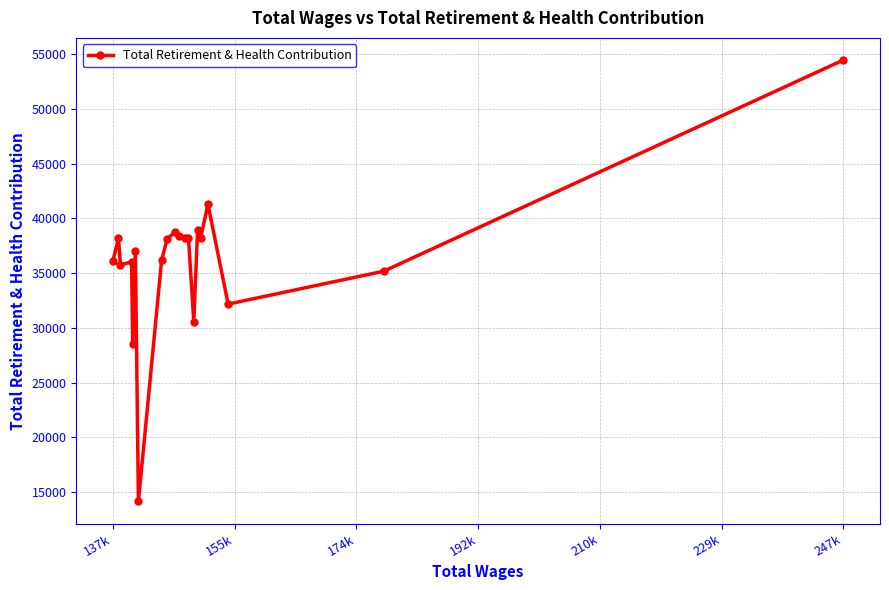

True or false: the data has more than 1 interior local peaks.

True